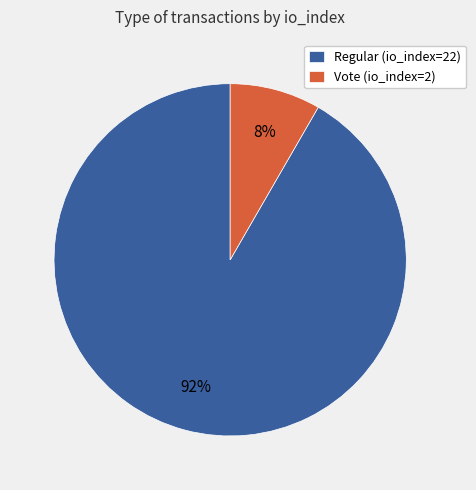

To the nearest percent, what portion does Vote (io_index=2) represent?

8%